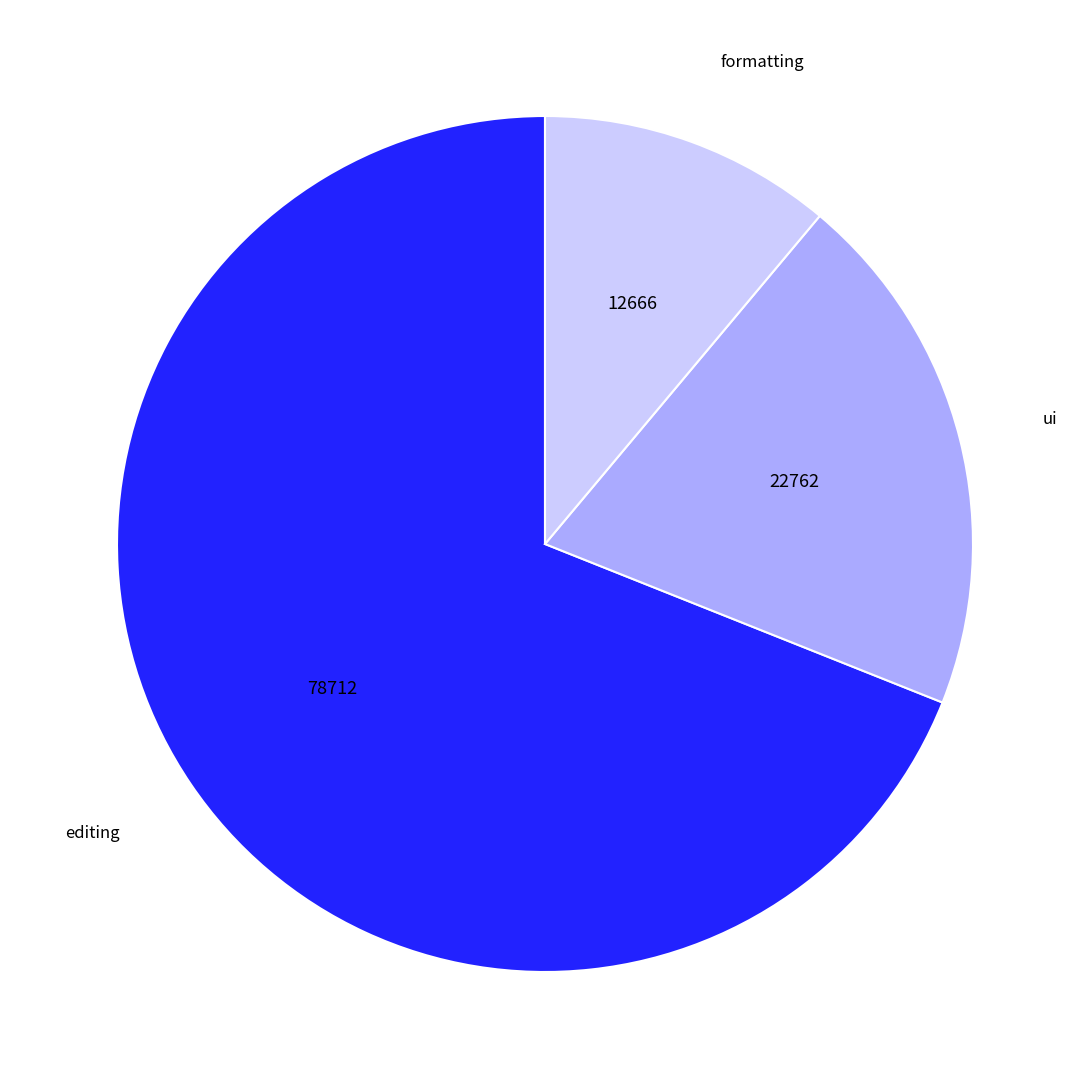

How many slices are in this pie chart?

3